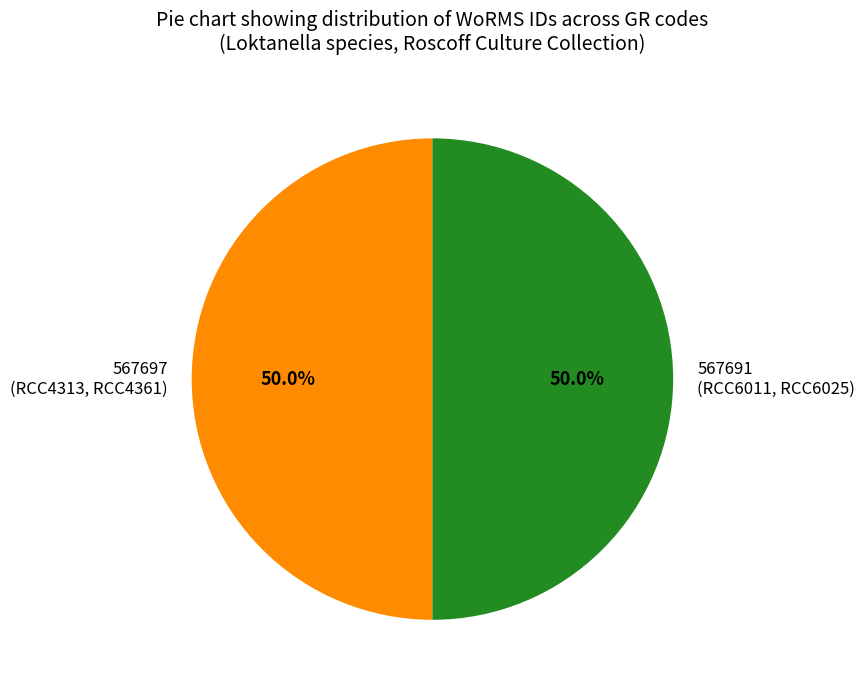

Is the sum of 567691 (RCC6011, RCC6025) and 567697 (RCC4313, RCC4361) greater than half?

Yes